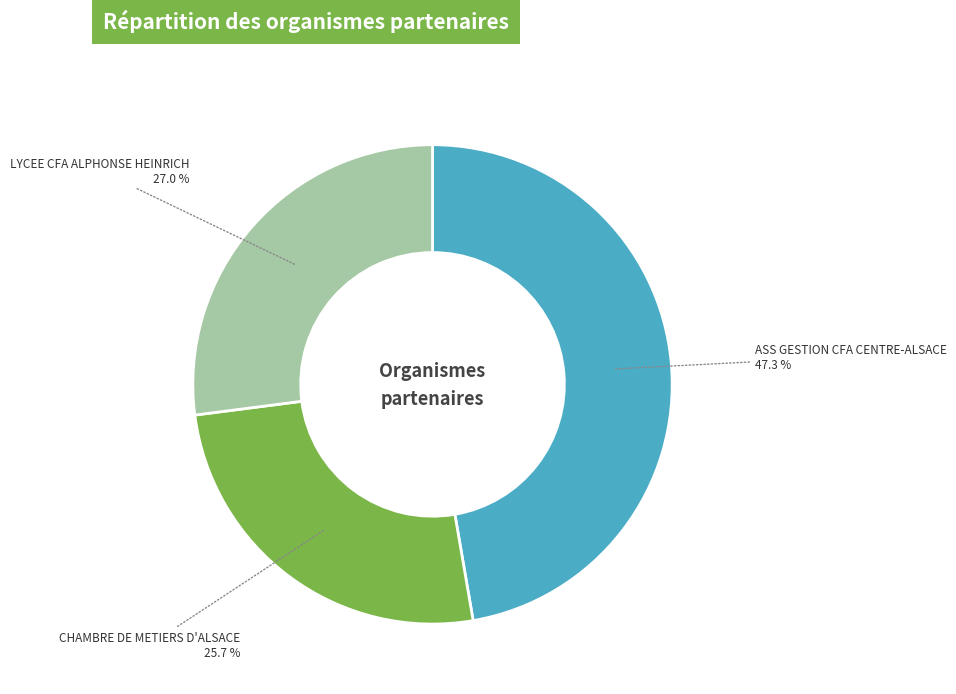

The ASS GESTION CFA CENTRE-ALSACE slice represents 35% of the pie. True or false?

False